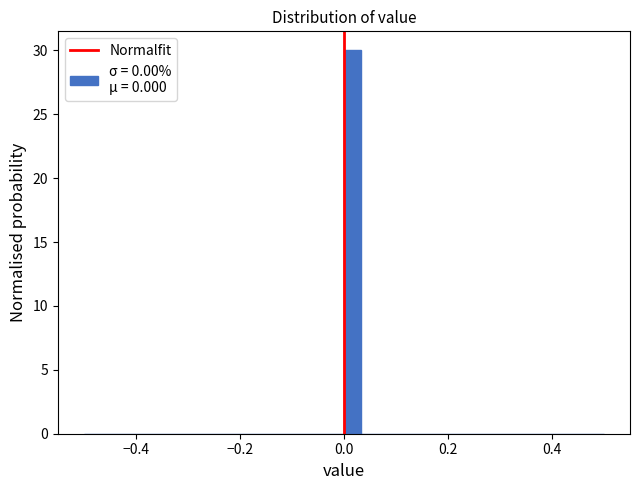

Read against the x-axis, roughly where is the centre of the tallest bar?

0.02